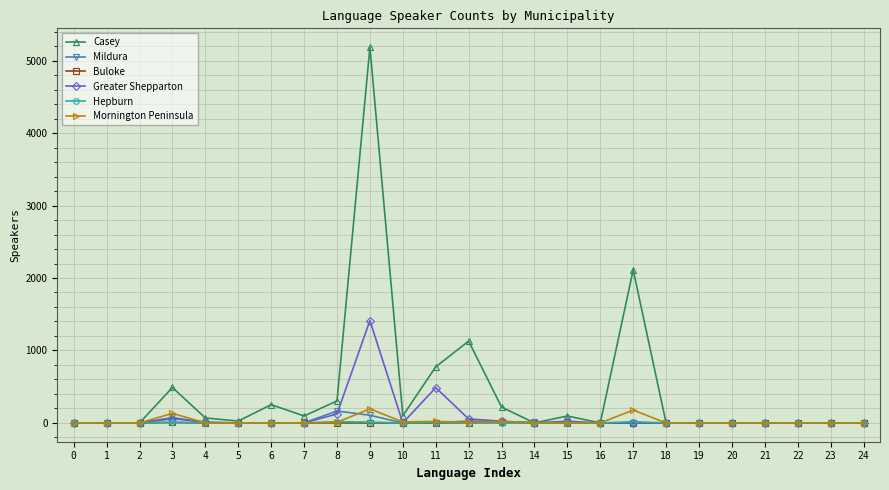

Which series has the widest spread of values?

Casey